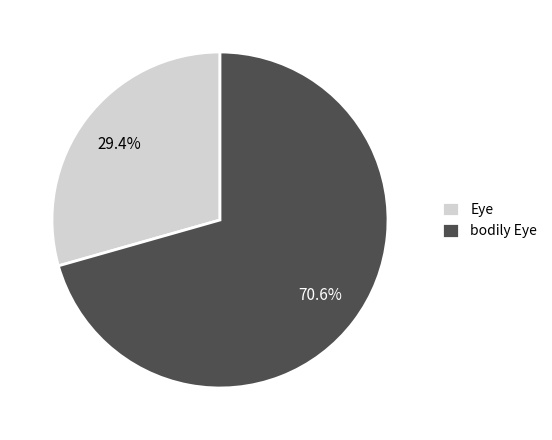

To the nearest percent, what is the combined percentage of Eye and bodily Eye?

100%